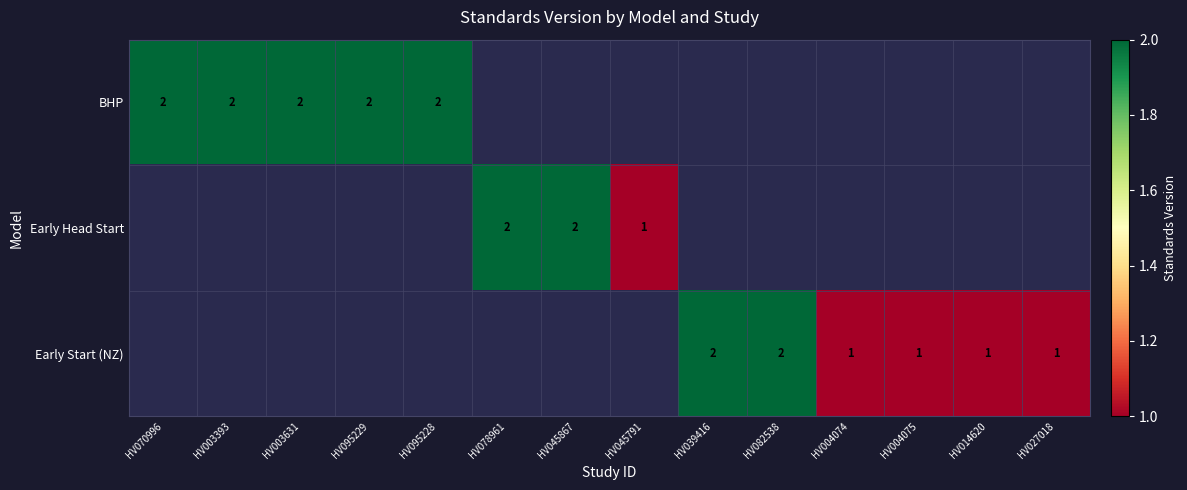

How many distinct data groups are displayed?

3